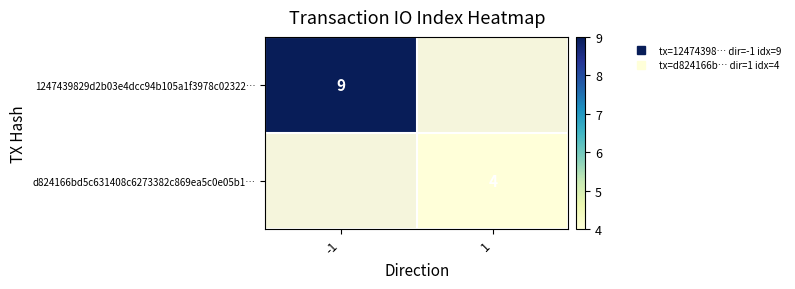

Where is 1247439829d2b03e4dcc94b105a1f3978c02322… nearest to the value 9?

-1